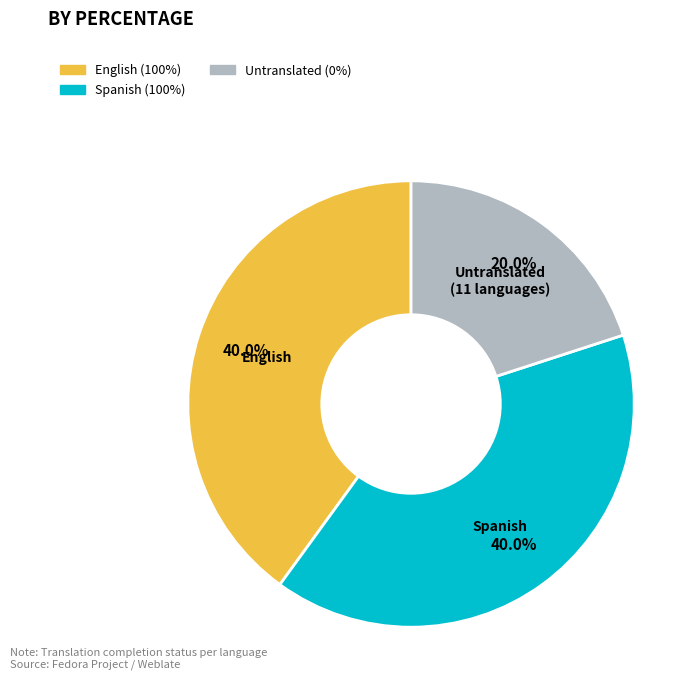

Combined, do Untranslated (11 languages) and Spanish account for over 50%?

Yes